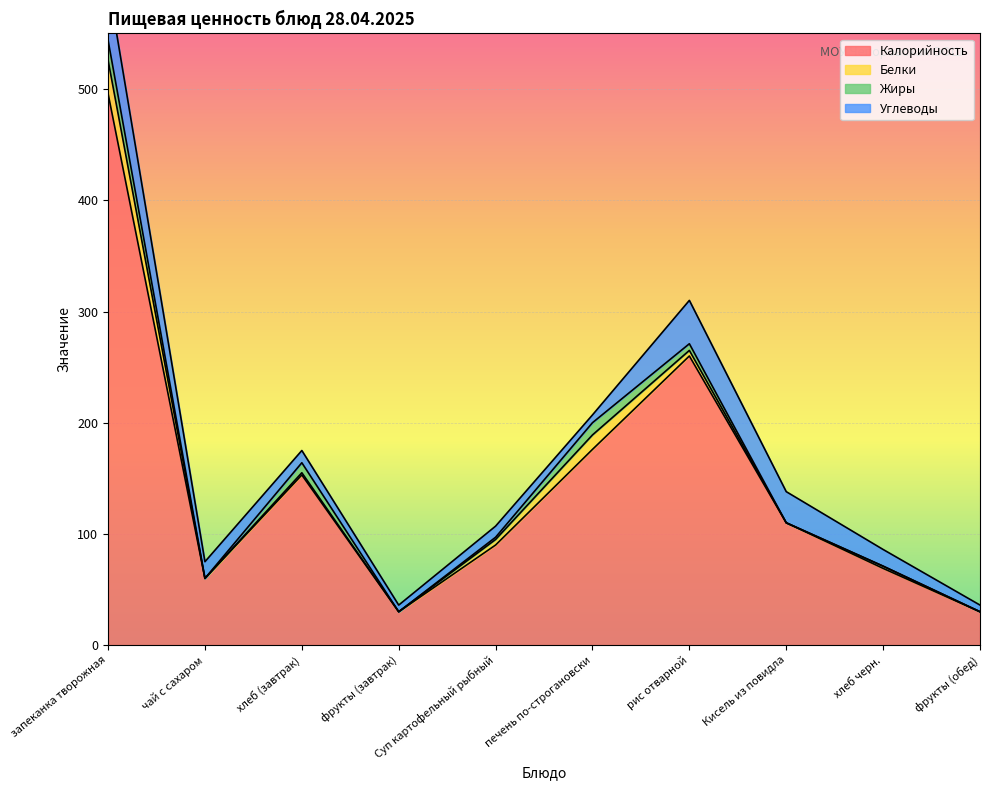

What is the highest value of the Белки series?

30